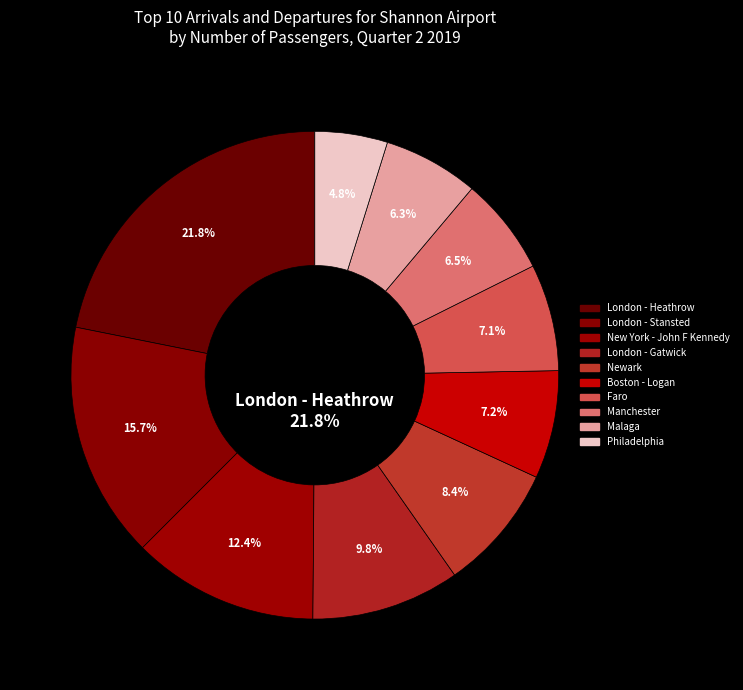

How much of the chart is everything except London - Gatwick?

90.2%